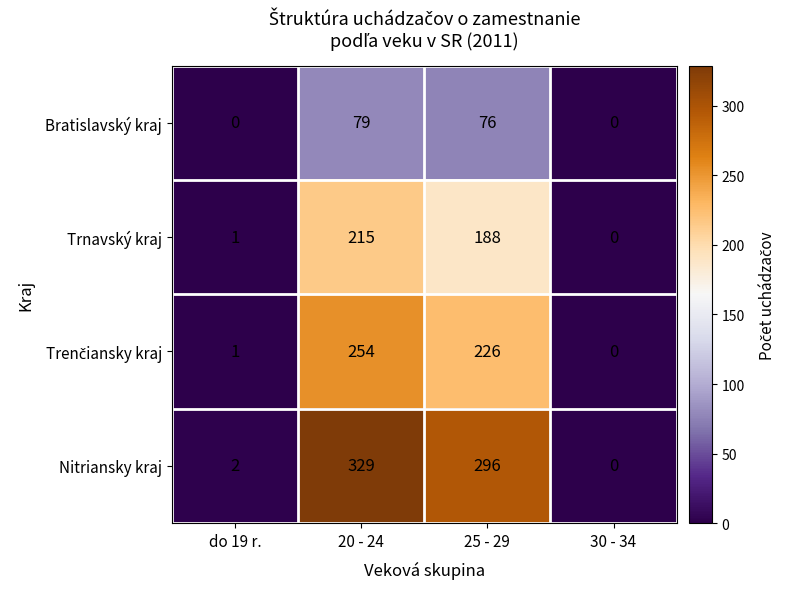

Which series has the largest range (max minus min)?

Nitriansky kraj